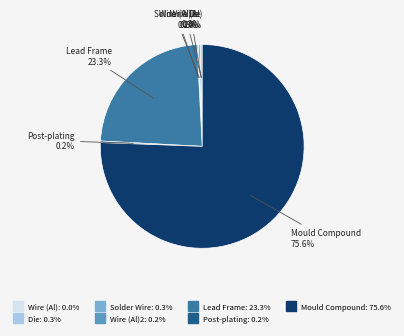

Count the number of slices in the pie.

7